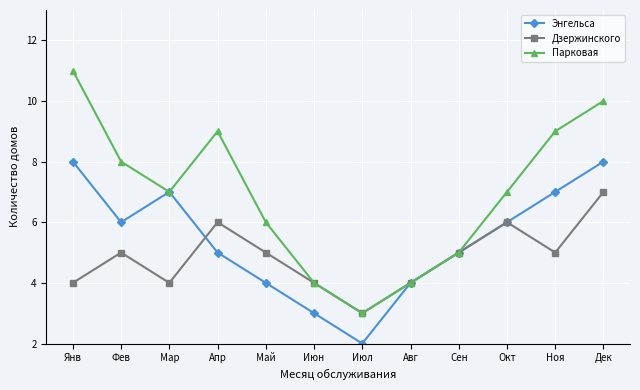

Which label corresponds to the smallest value in the chart?

Июл